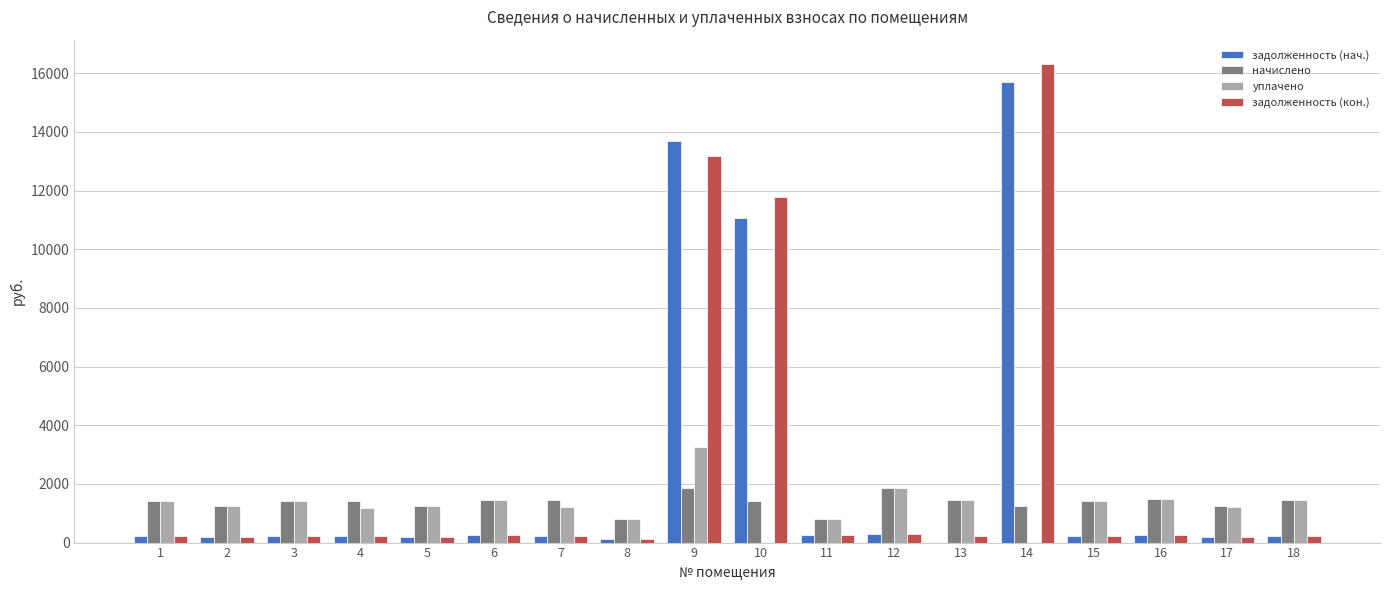

What is the highest value of the уплачено series?

3250.0